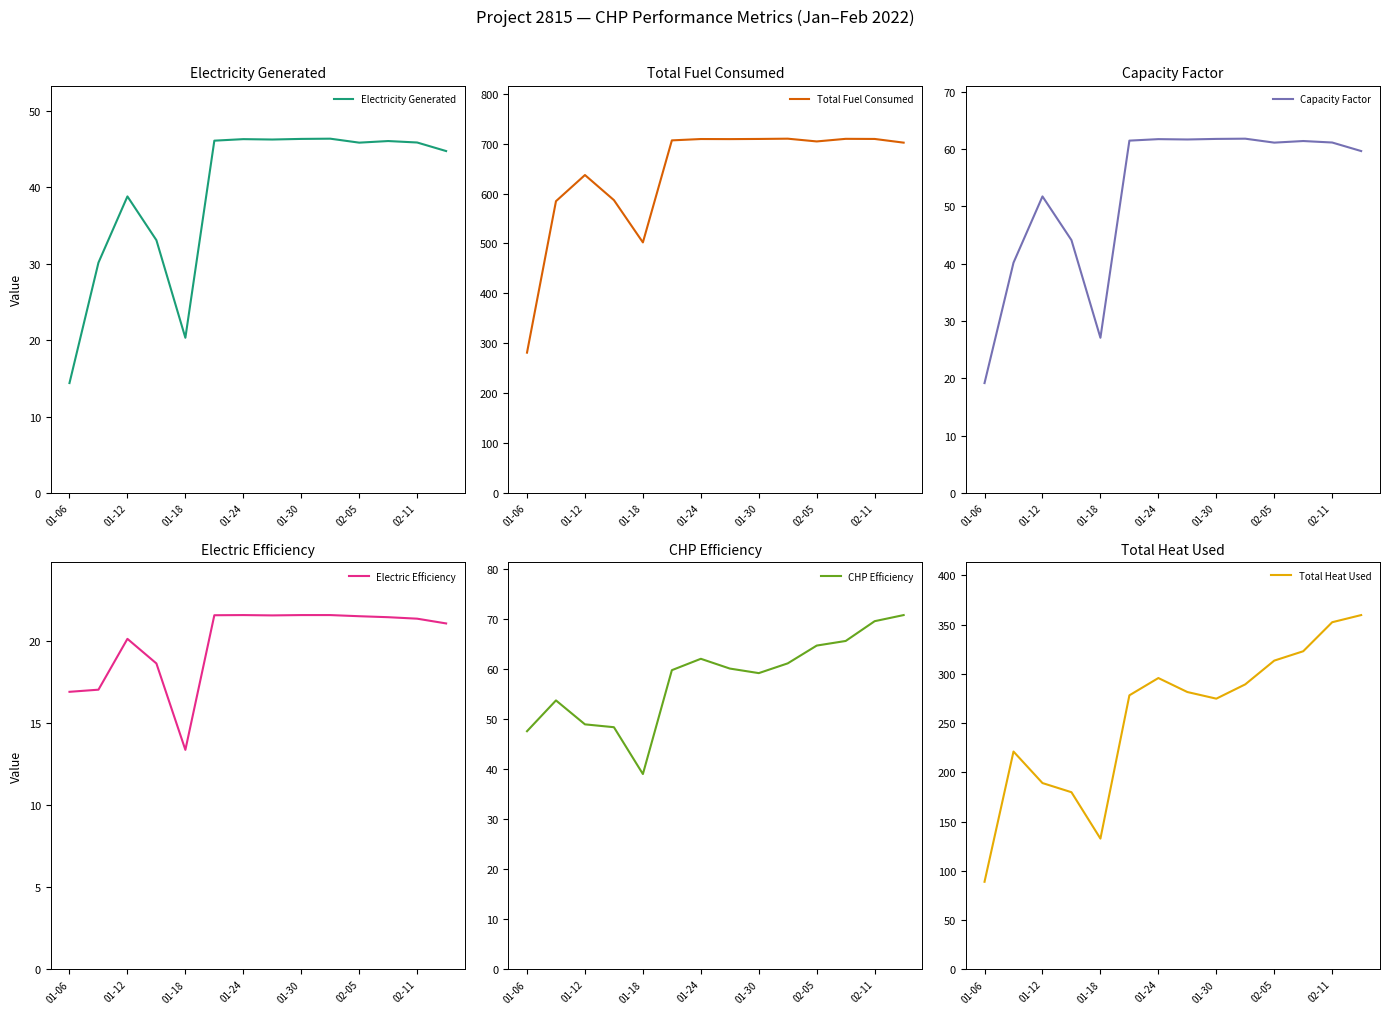

What is the difference between the maximum and minimum values in the Electric Efficiency series?

8.2